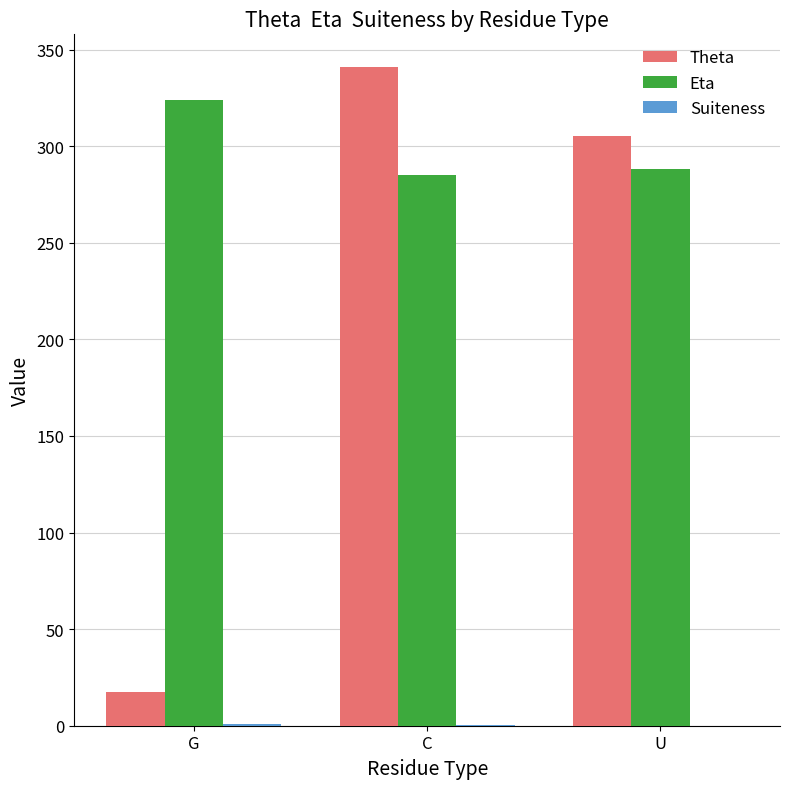

Which category has the highest value across all series?

C